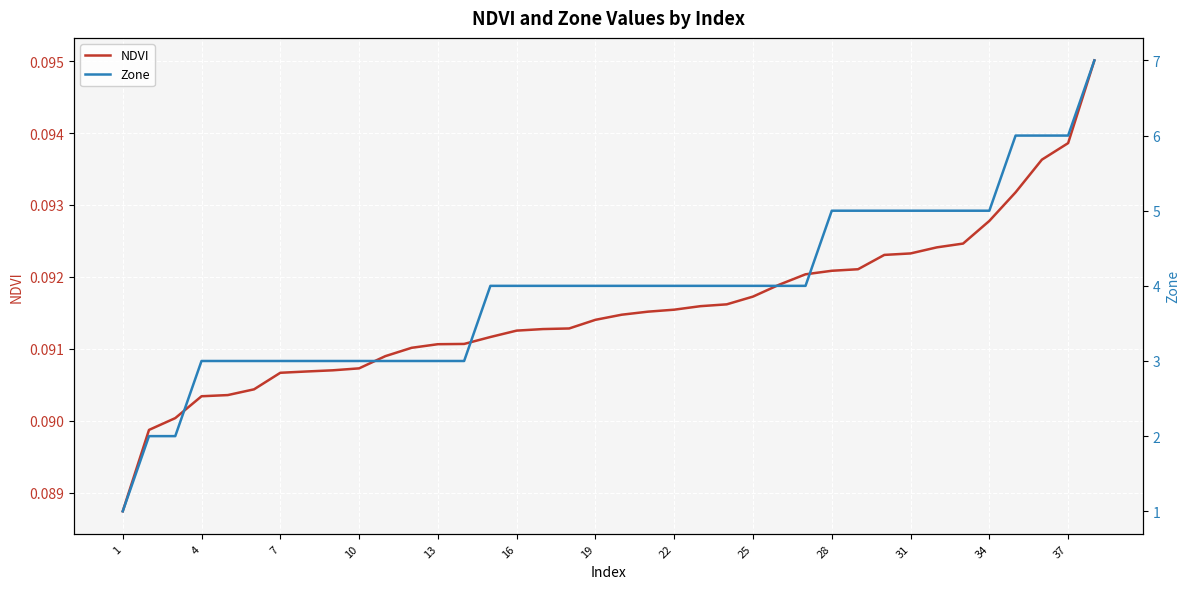

The NDVI series shows 0.2 at 16. True or false?

False